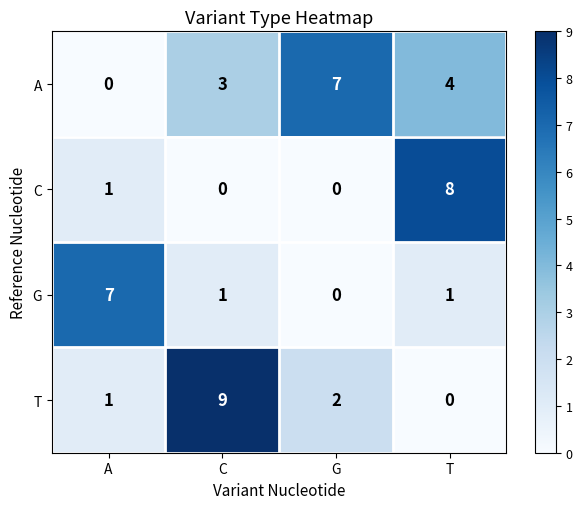

Reading left to right, what are all the values shown in this chart?

A: 0	3	7	4
C: 1	0	0	8
G: 7	1	0	1
T: 1	9	2	0